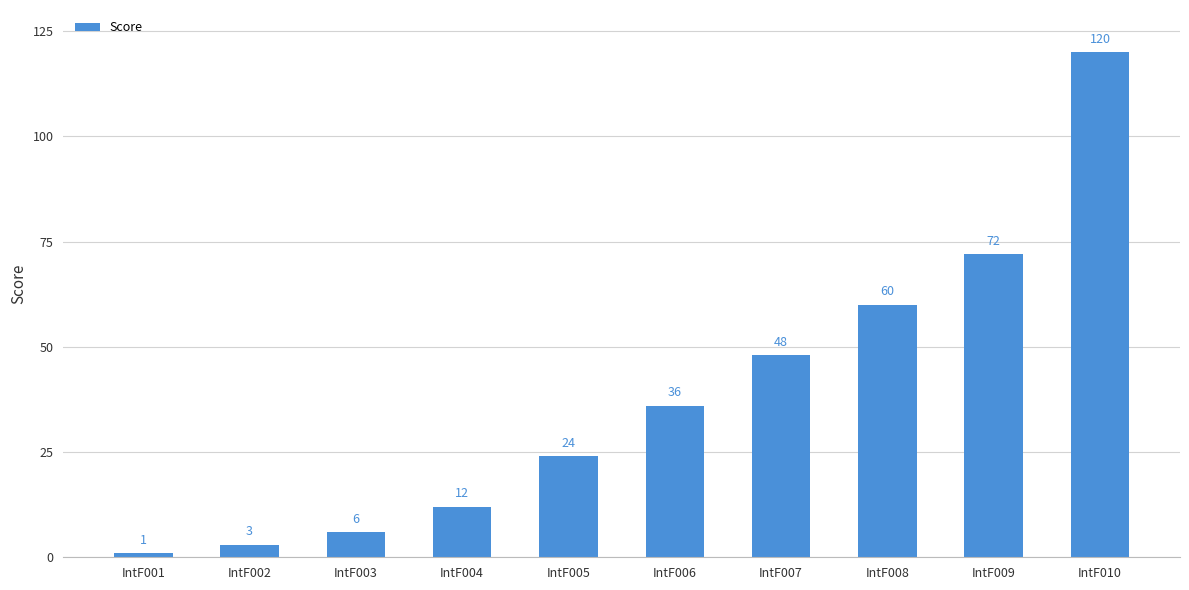

At which label is the value closest to 60?

IntF008